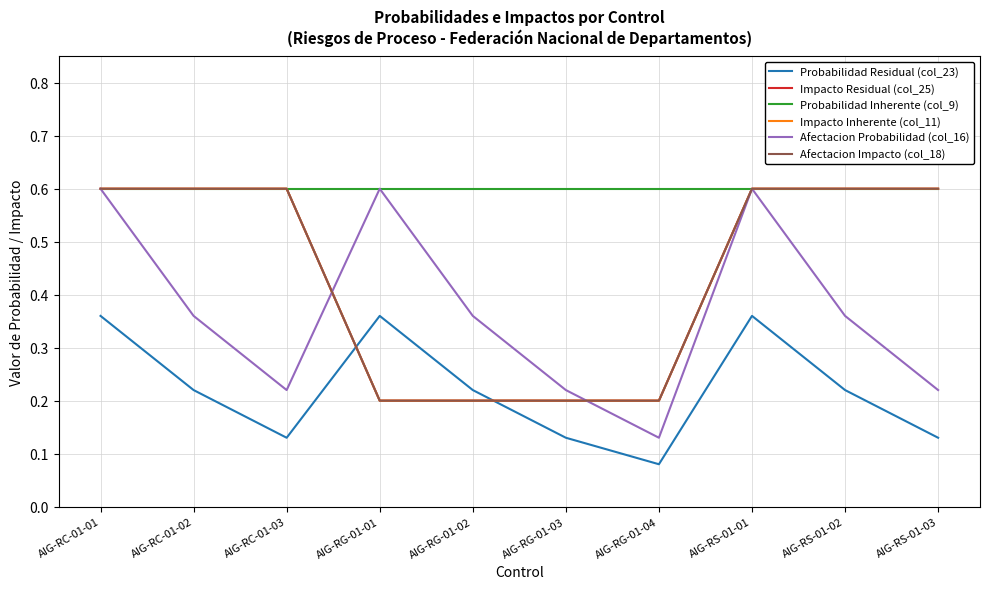

Which series has the largest range (max minus min)?

Afectacion Probabilidad (col_16)